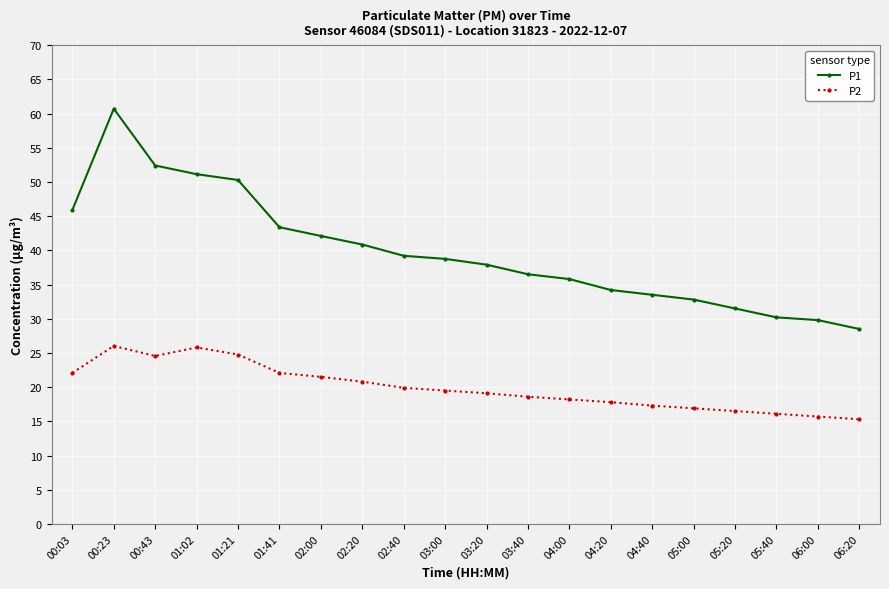

What is the maximum value shown in the chart?

60.7